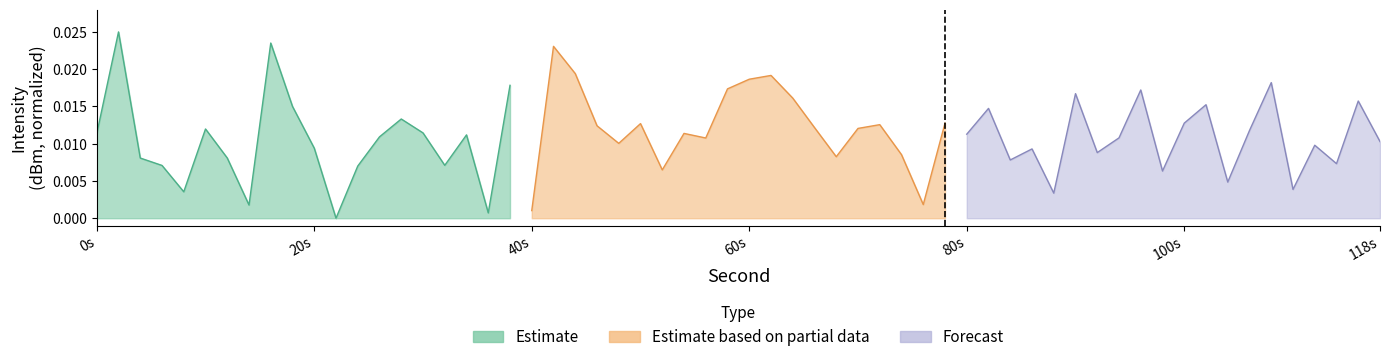

Which series has the widest spread of values?

Estimate